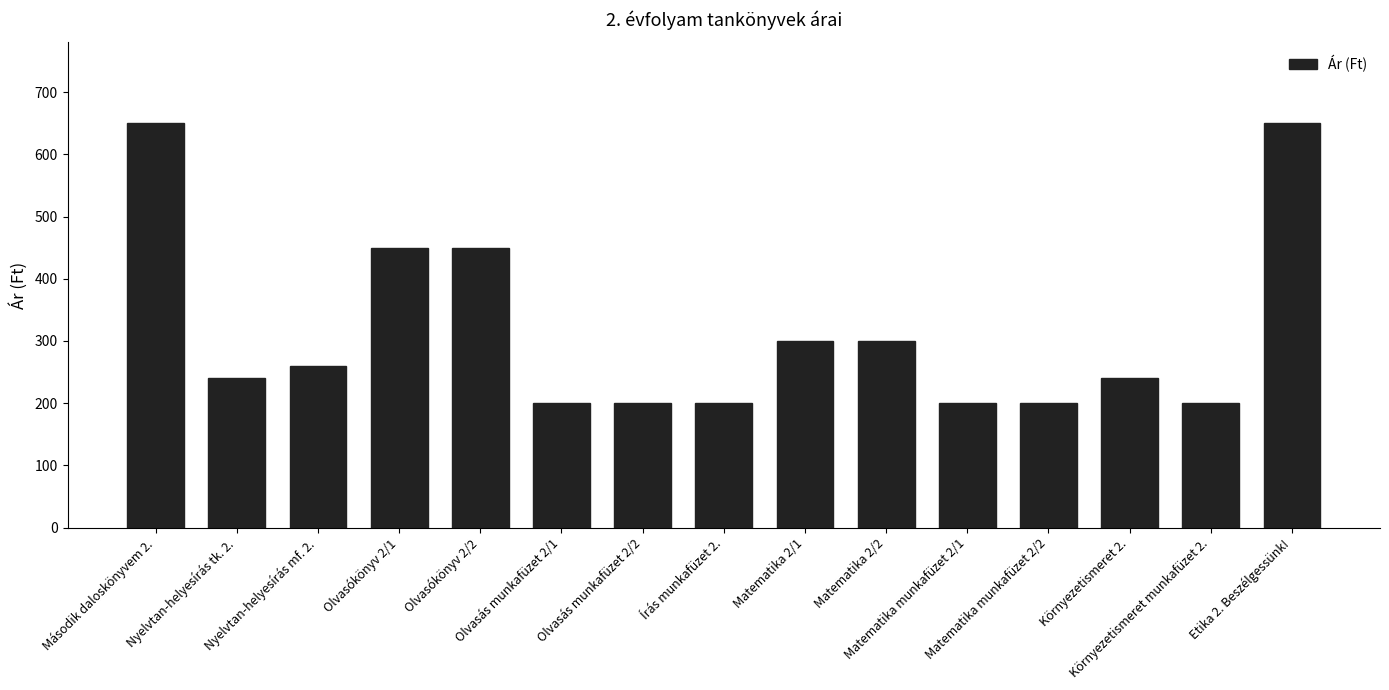

What is the label of the 4th bar from the left?

Olvasókönyv 2/1